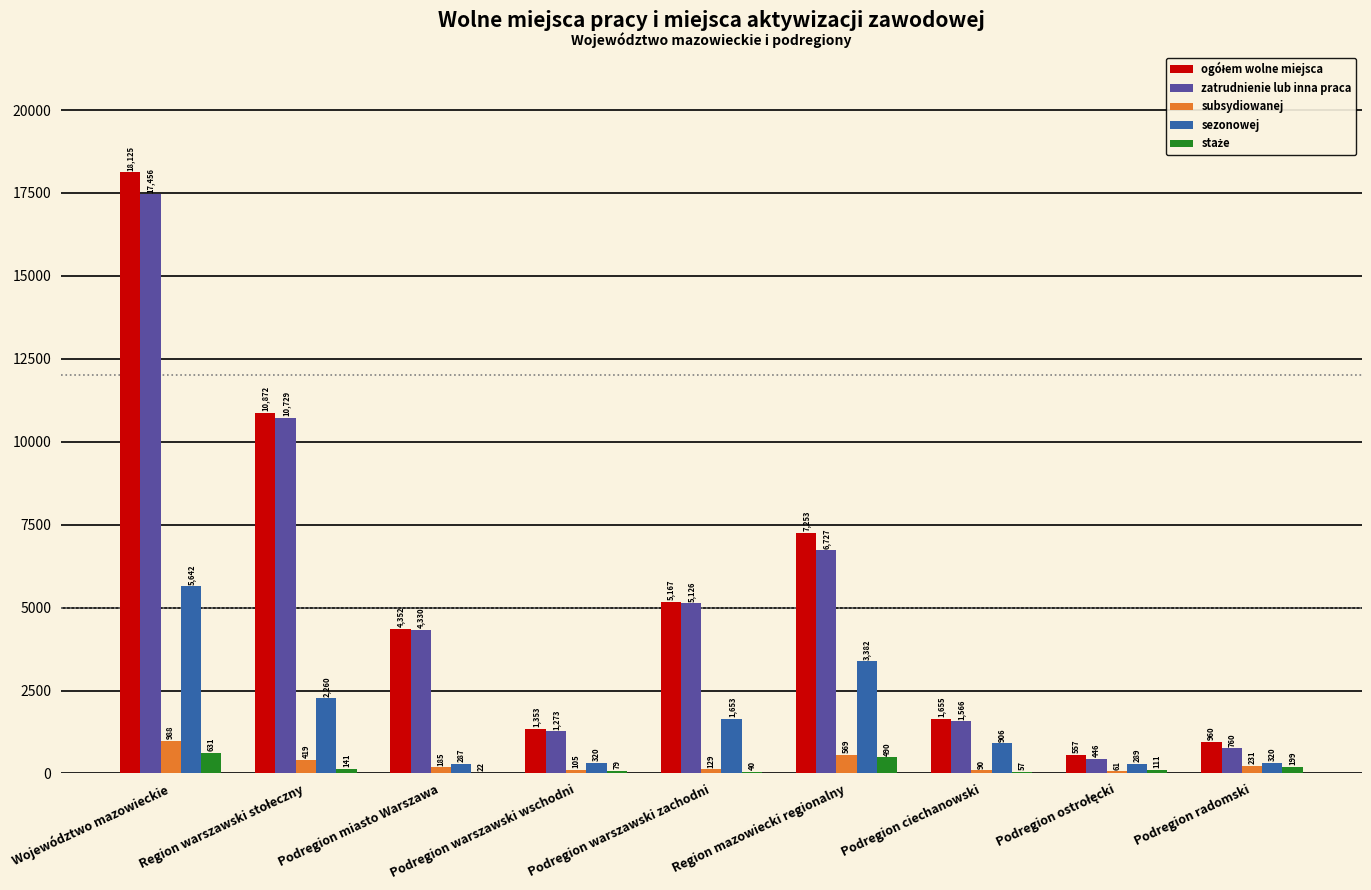

Is the value of sezonowej at Podregion radomski greater than the value of subsydiowanej at Podregion warszawski wschodni?

Yes